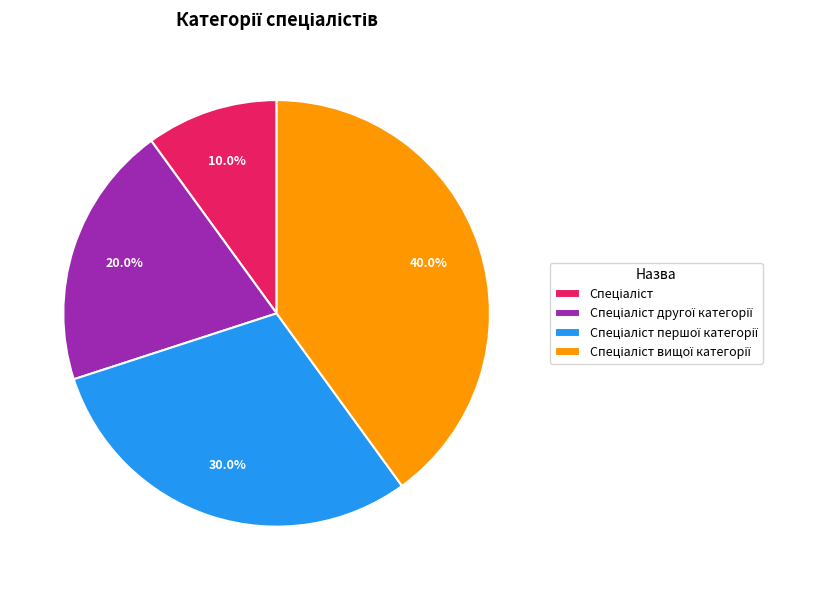

Is there a majority slice in this chart?

No